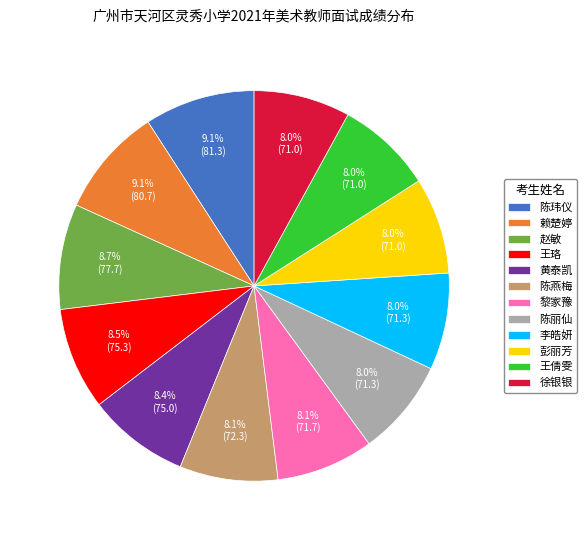

Between 赵敏 and 王倩雯, which is larger?

赵敏